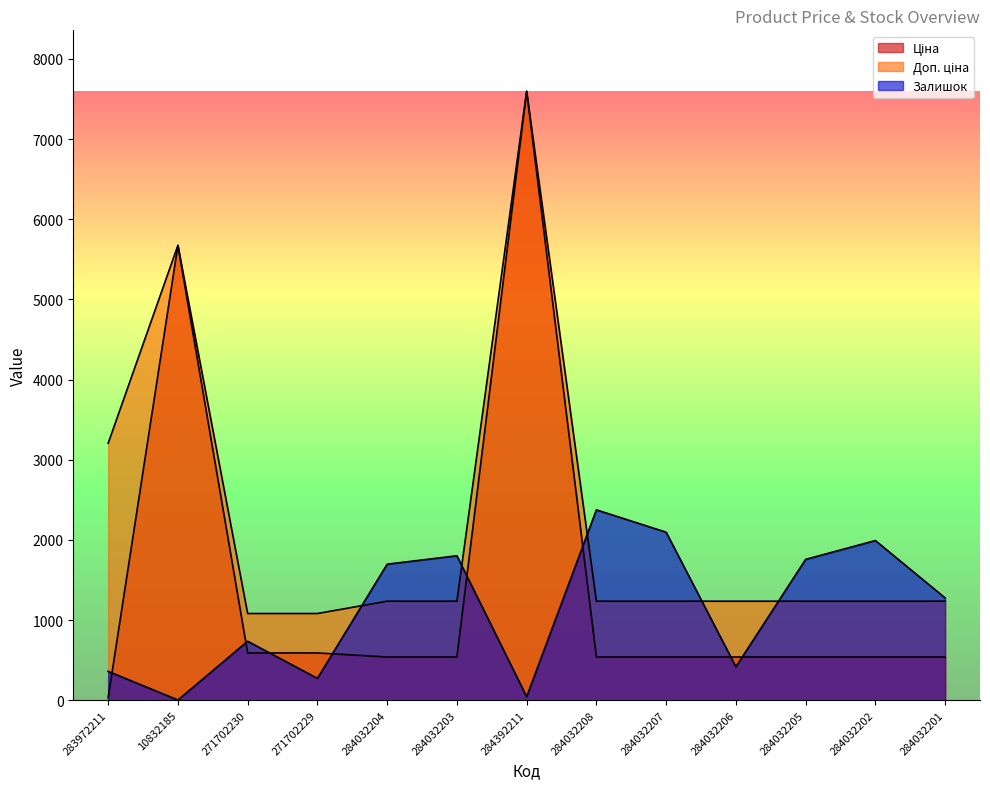

What is the difference between the maximum and minimum values in the Доп. ціна series?

6514.9